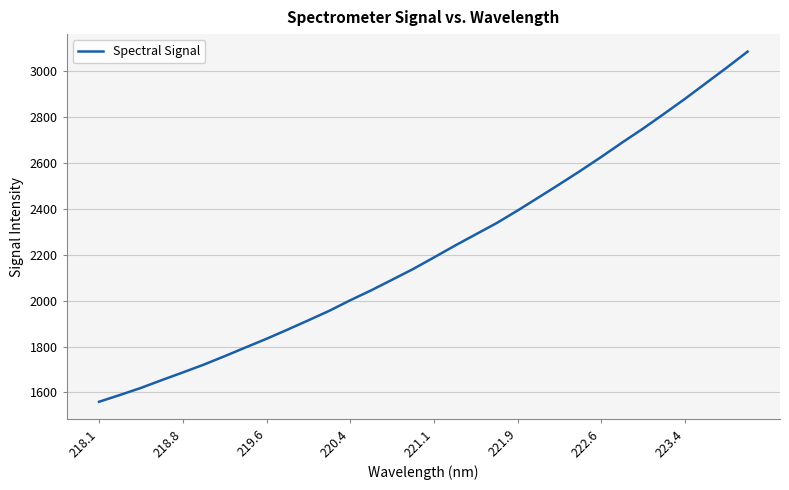

What is the difference between the maximum and minimum values?

1526.4